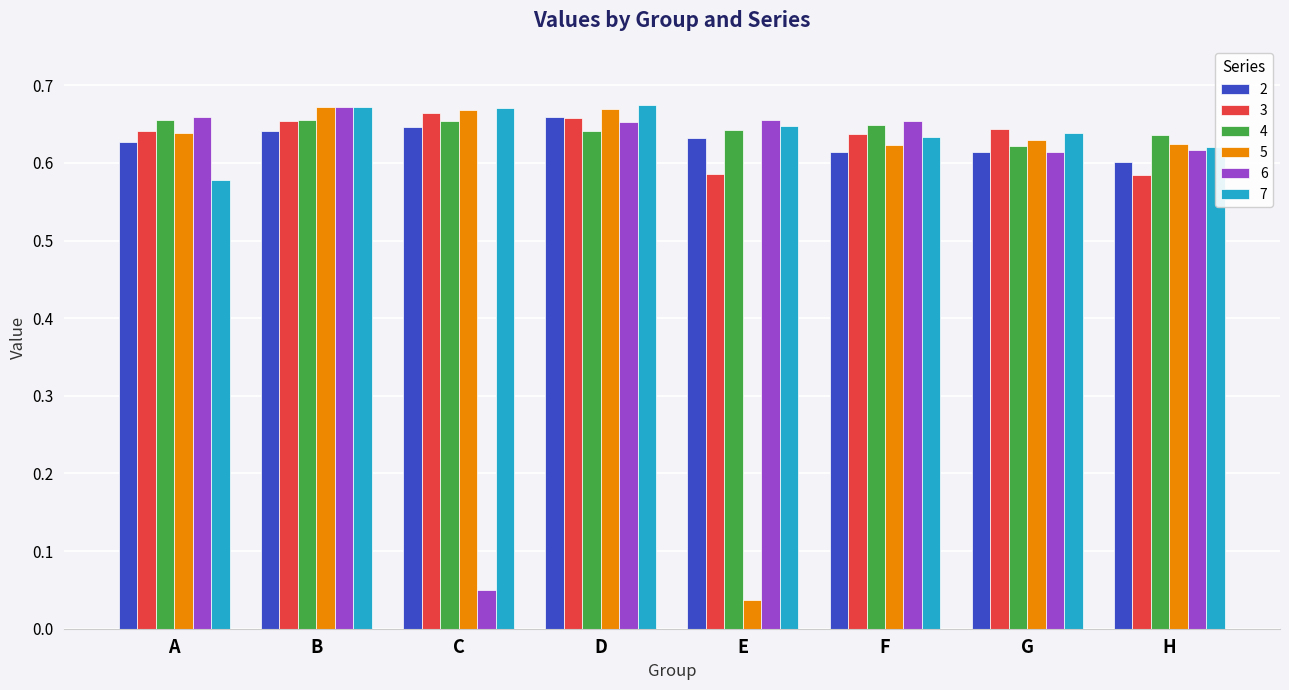

Between E and G, which series saw the biggest shift?

5